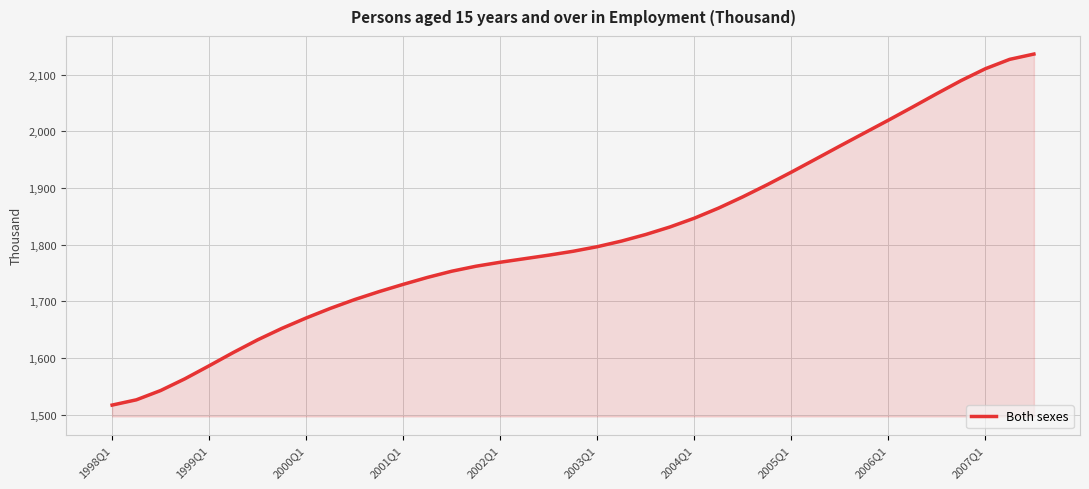

What is the minimum value shown in the chart?

1517.0